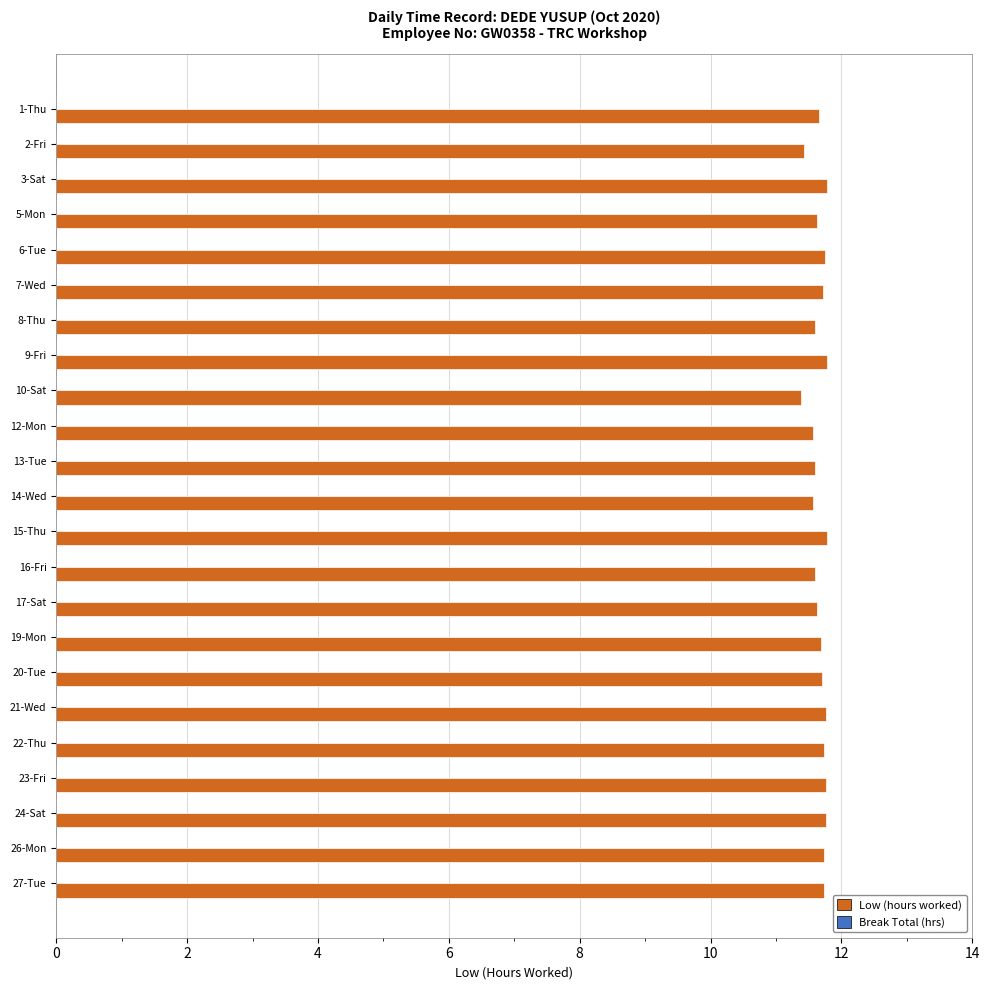

What is the ratio of the value at 6-Tue to the value at 22-Thu?

1.0